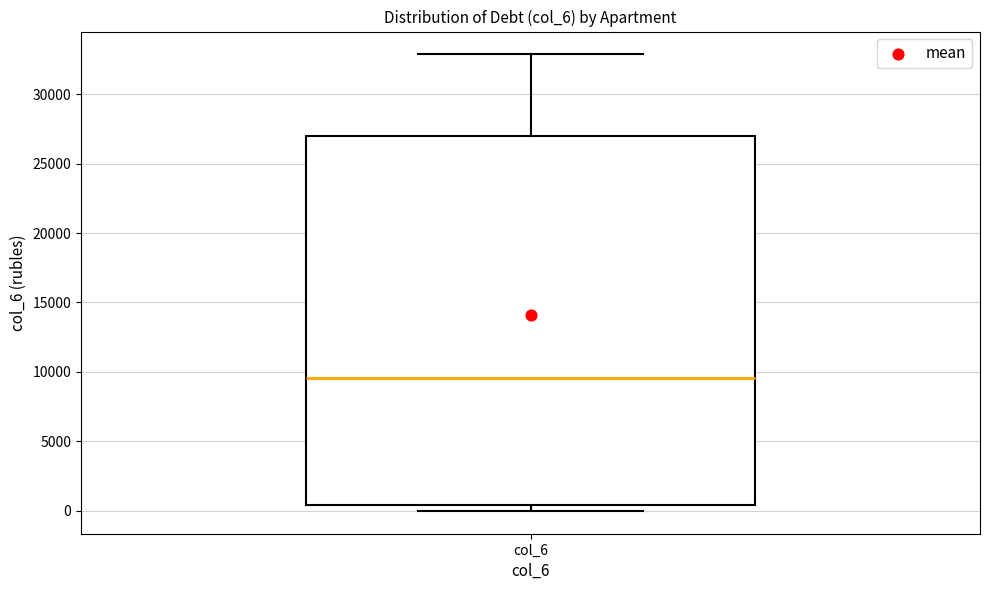

Where does the median line of the box for col_6 sit on the y-axis? The values are not printed on the chart, so give them approximately, as read against the axis.

9500